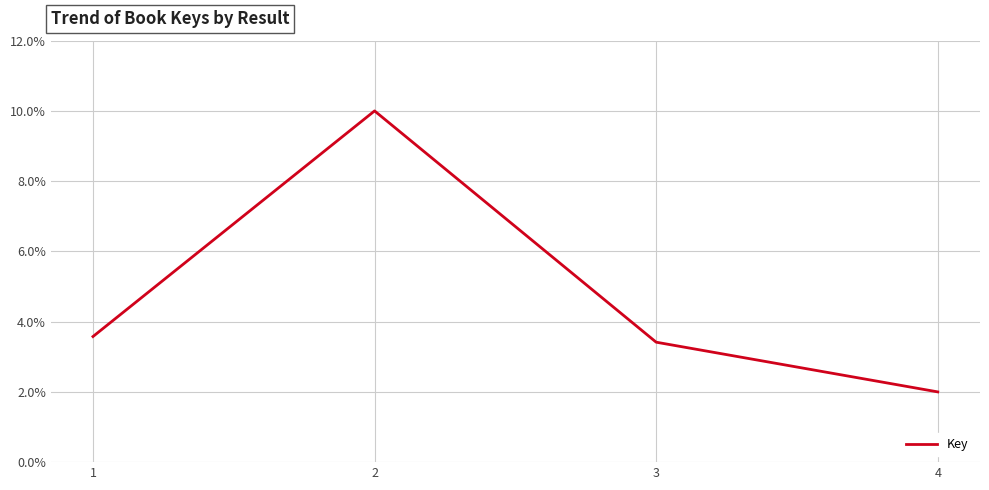

Which category has the lowest value across all series?

4